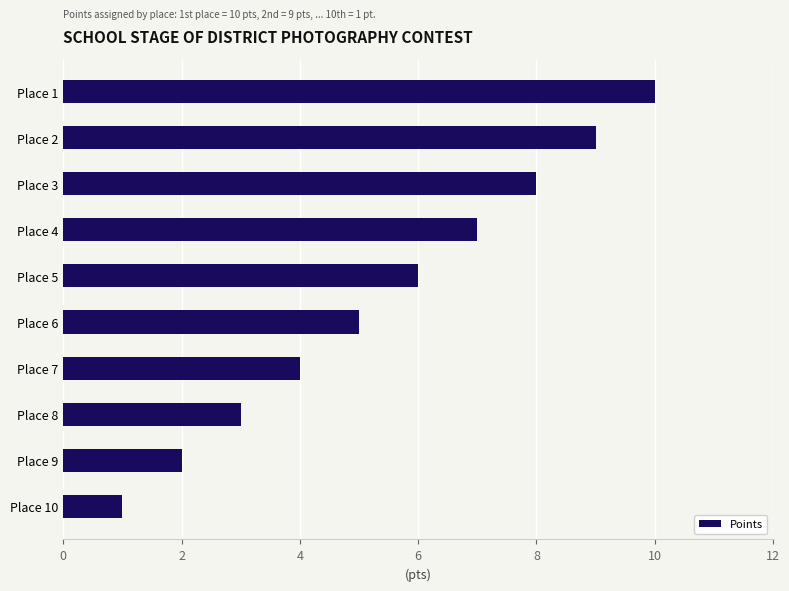

Rank the categories by value from lowest to highest.

Place 10, Place 9, Place 8, Place 7, Place 6, Place 5, Place 4, Place 3, Place 2, Place 1